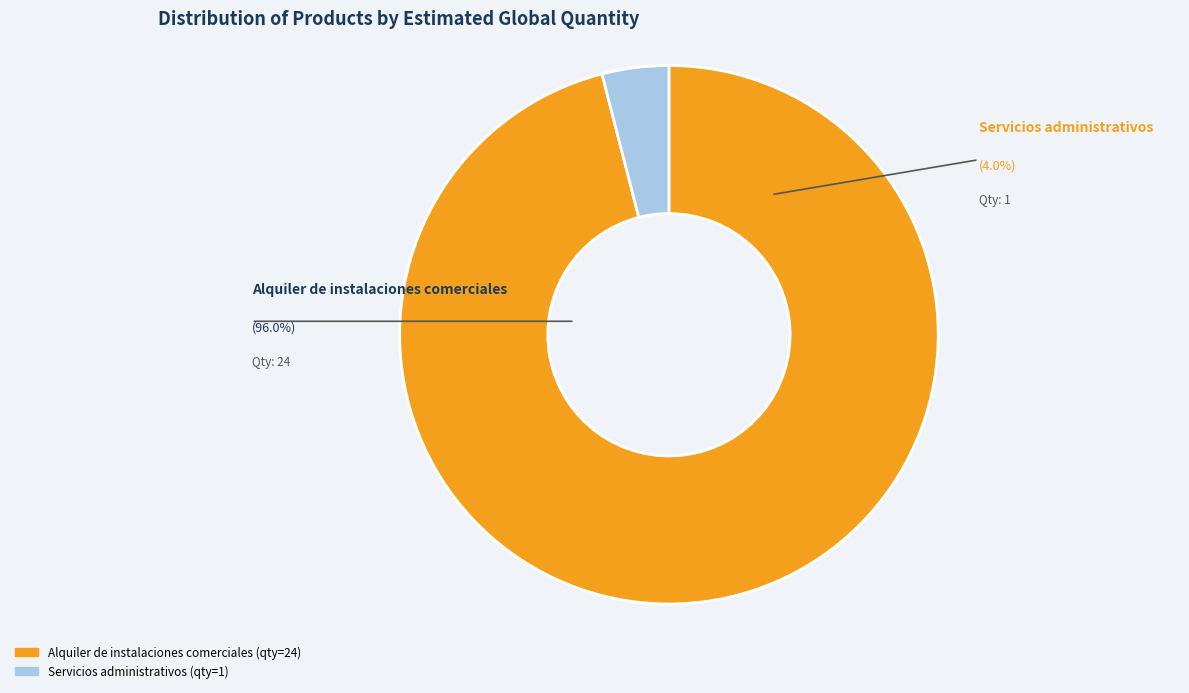

Rank the categories by value from highest to lowest.

Alquiler de instalaciones comerciales, Servicios administrativos